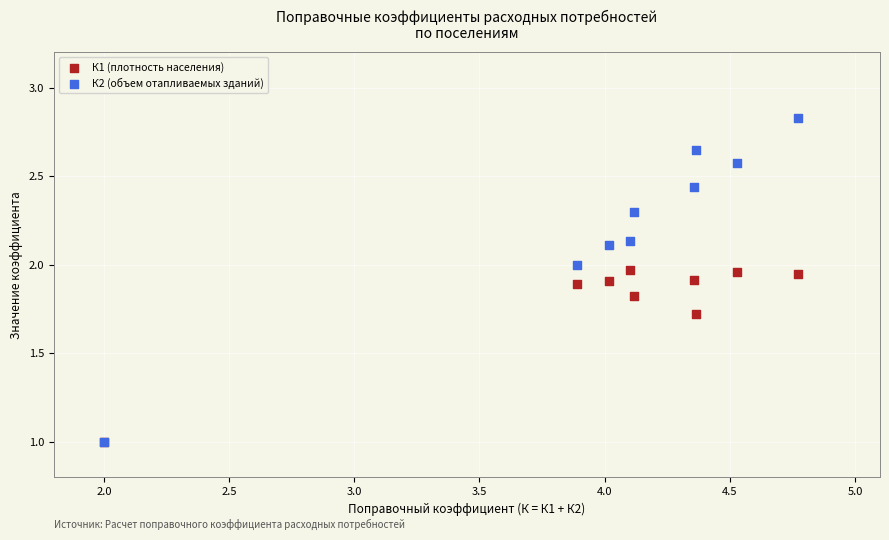

What are all the series names shown in the legend?

К1 (плотность населения), К2 (объем отапливаемых зданий)